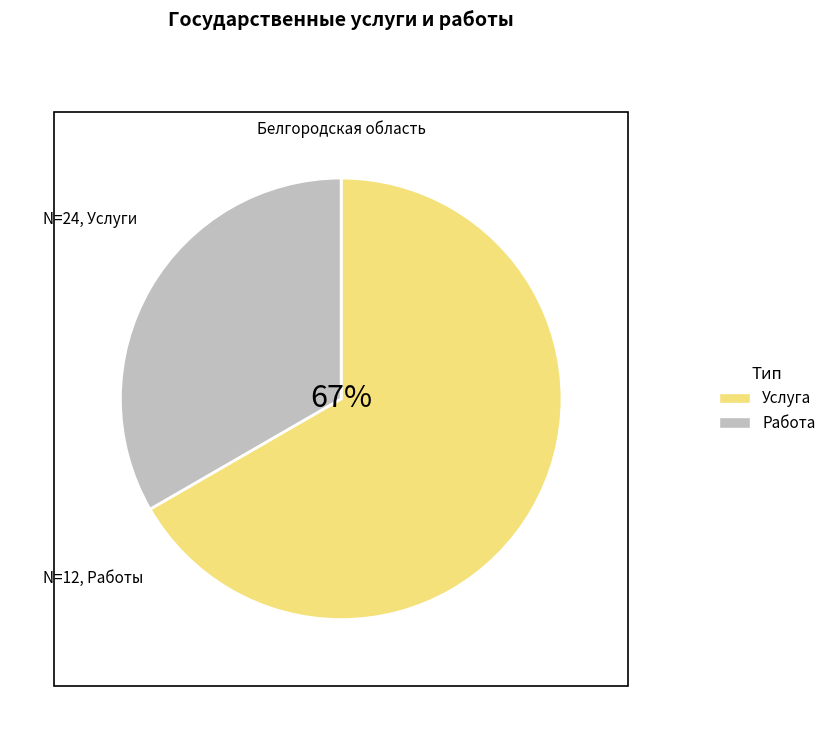

Which category has the biggest portion of the pie?

Услуга